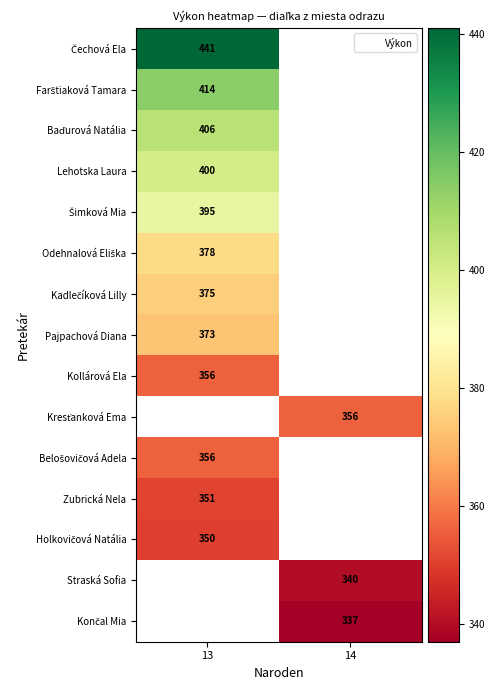

What is the maximum value shown in the chart?

441.0